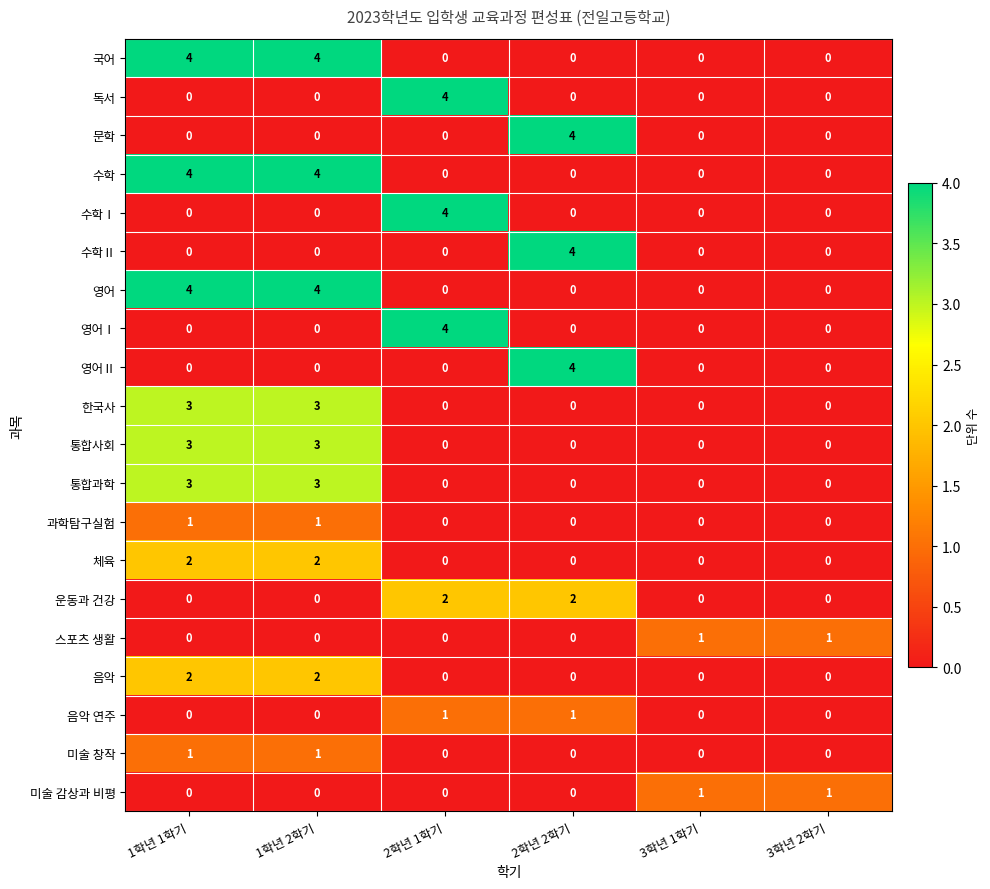

Is it true that 영어 equals 0 at 3학년 1학기?

True